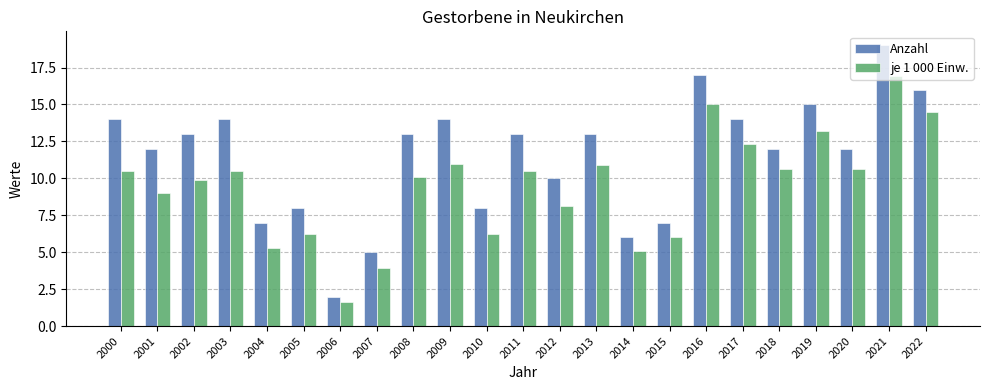

What is the smallest value displayed?

1.6